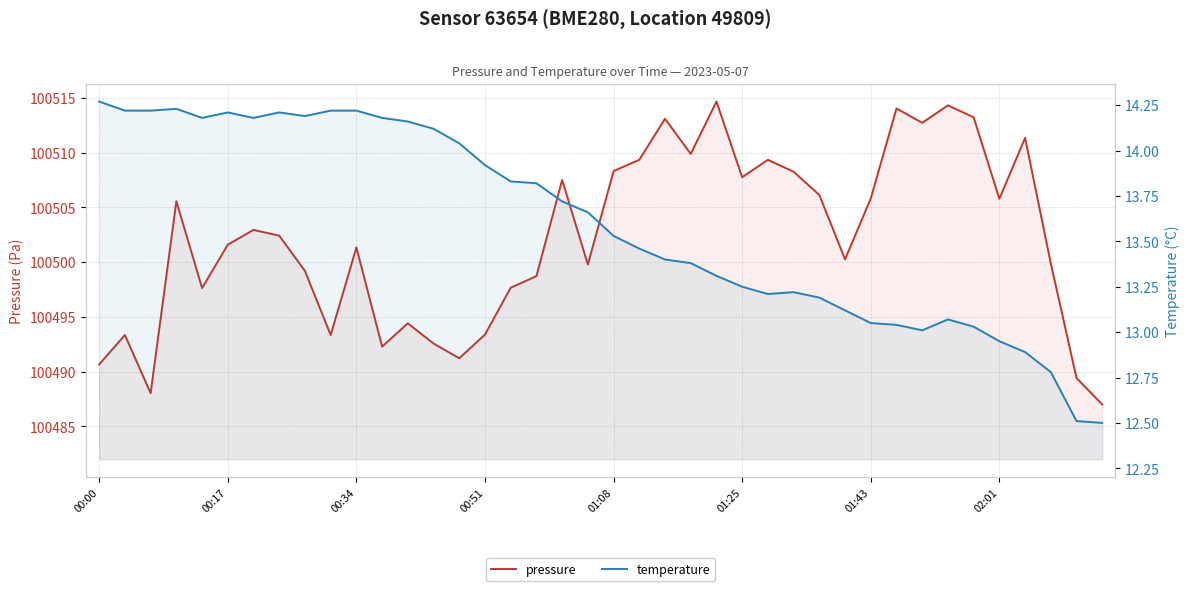

The value of temperature at 36 is 12.9. True or false?

True